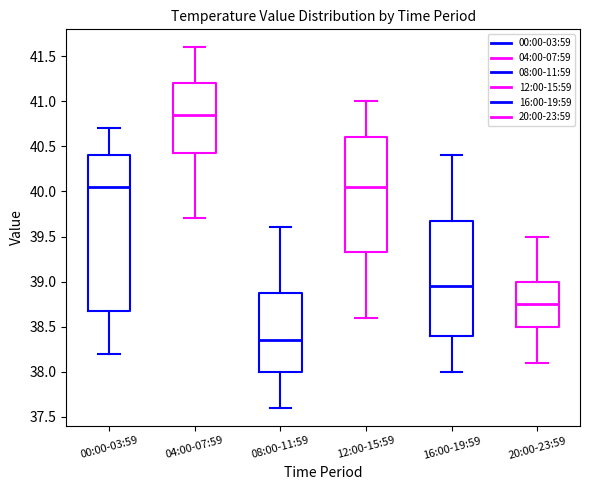

Reading left to right, transcribe this box plot: for each box, give where its median line is, the range the box spans, and where its two whiskers end, as read against the y-axis. The values are not printed on the chart, so give them approximately, as read against the axis.

00:00-03:59: median 40.05, box 38.70 to 40.40, whiskers 38.20 to 40.70
04:00-07:59: median 40.85, box 40.45 to 41.20, whiskers 39.70 to 41.60
08:00-11:59: median 38.35, box 38.00 to 38.90, whiskers 37.60 to 39.60
12:00-15:59: median 40.05, box 39.35 to 40.60, whiskers 38.60 to 41.00
16:00-19:59: median 38.95, box 38.40 to 39.70, whiskers 38.00 to 40.40
20:00-23:59: median 38.75, box 38.50 to 39.00, whiskers 38.10 to 39.50